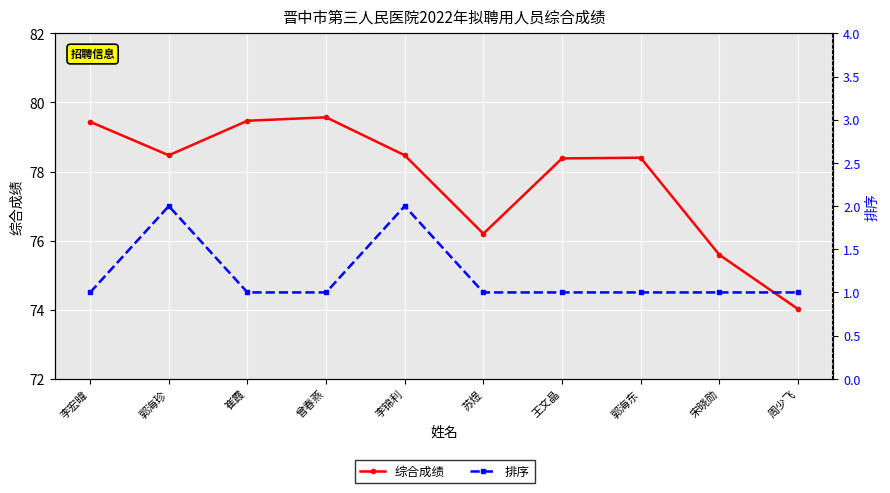

Is it true that 综合成绩 equals 37.8 at 王文晶?

False